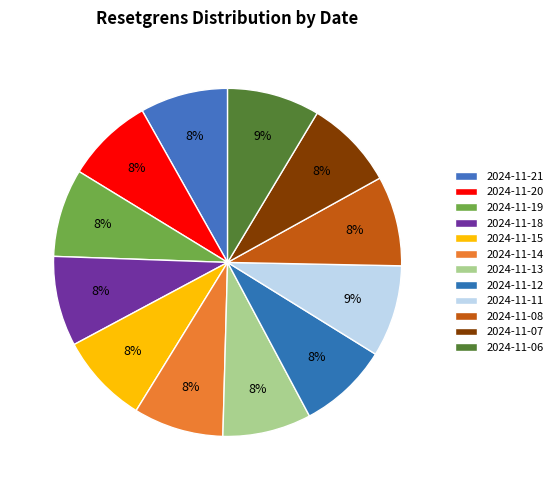

Does any single category account for the majority?

No